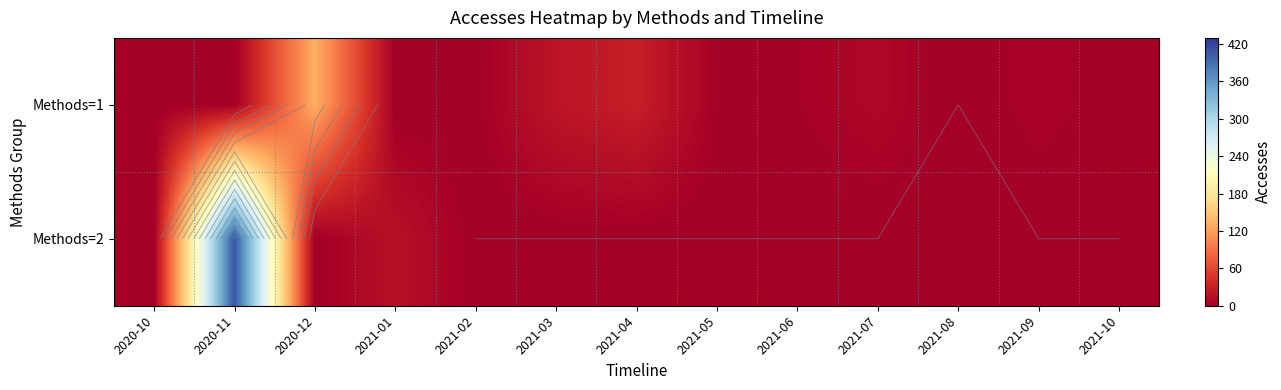

What is the difference between the highest and lowest values at 2021-05?

2